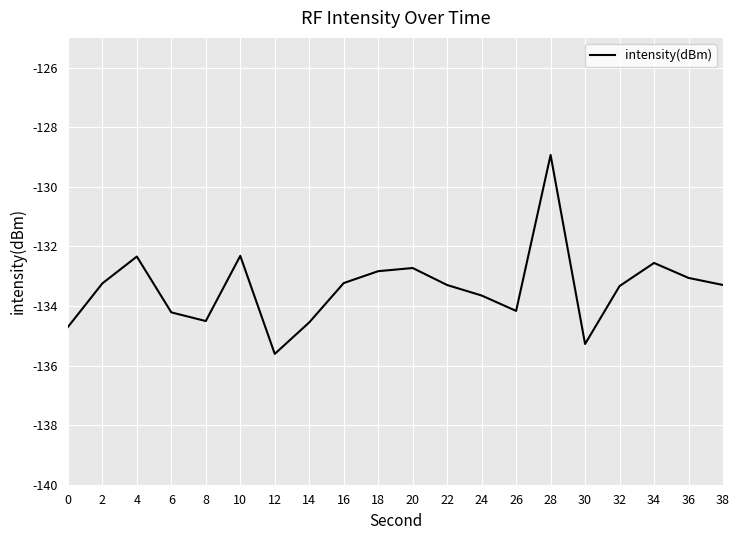

Which label corresponds to the largest value in the chart?

28